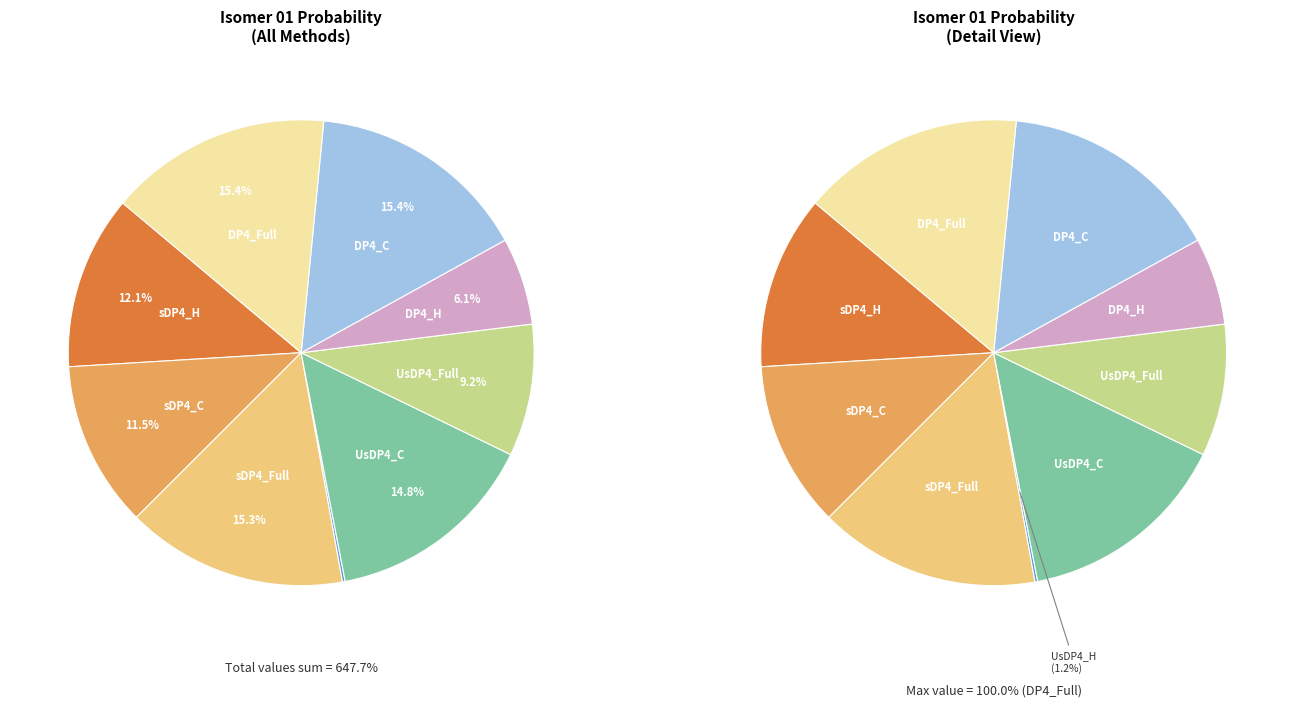

To the nearest percent, what percentage of the pie is DP4_C?

15%